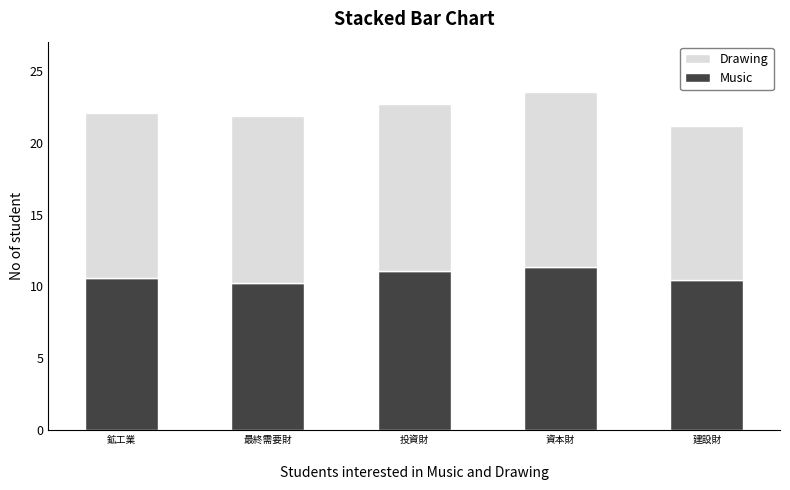

True or false: Music has a value of 0.5 at 資本財.

False